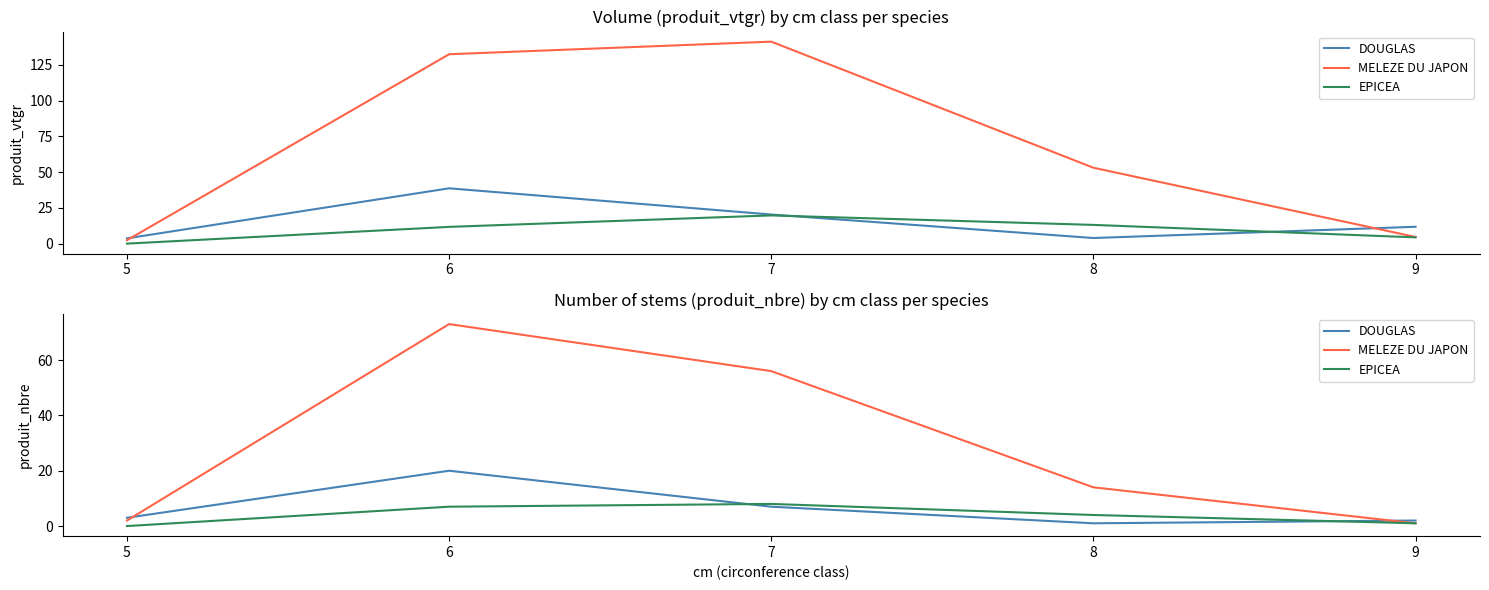

What are all the series names shown in the legend?

DOUGLAS, MELEZE DU JAPON, EPICEA